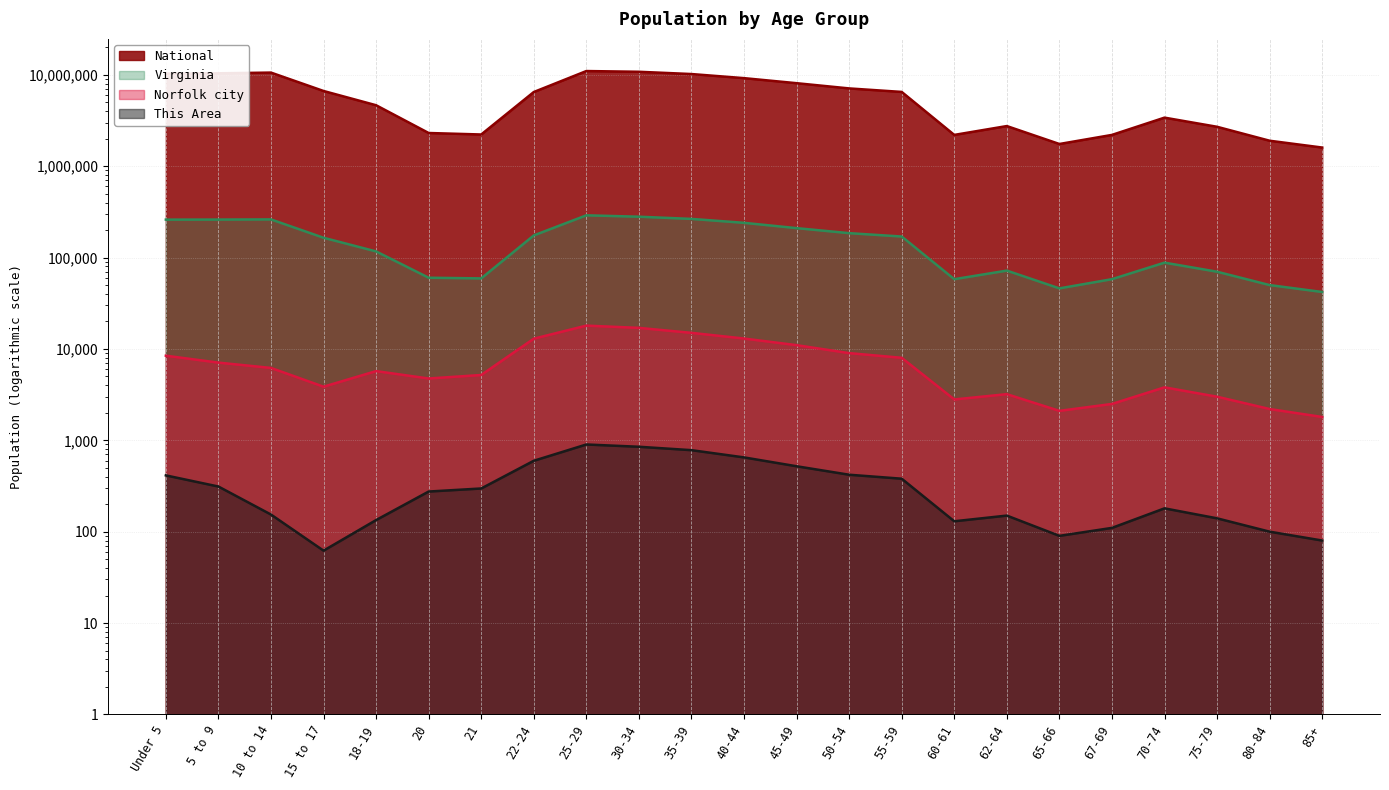

List the labels in order of Virginia value, largest first.

25-29, 30-34, 35-39, 10 to 14, 5 to 9, Under 5, 40-44, 45-49, 50-54, 22-24, 55-59, 15 to 17, 18-19, 70-74, 62-64, 75-79, 20, 21, 60-61, 67-69, 80-84, 65-66, 85+